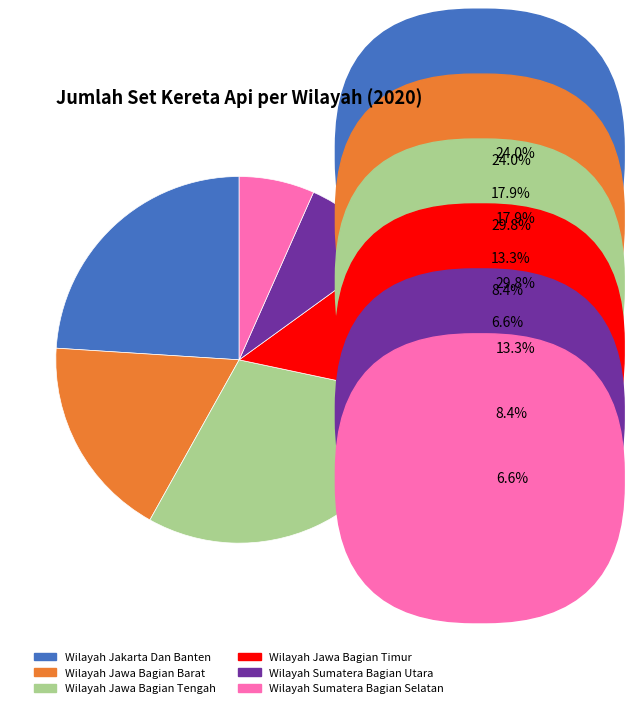

Does Wilayah Jakarta Dan Banten represent more than half of the total?

No